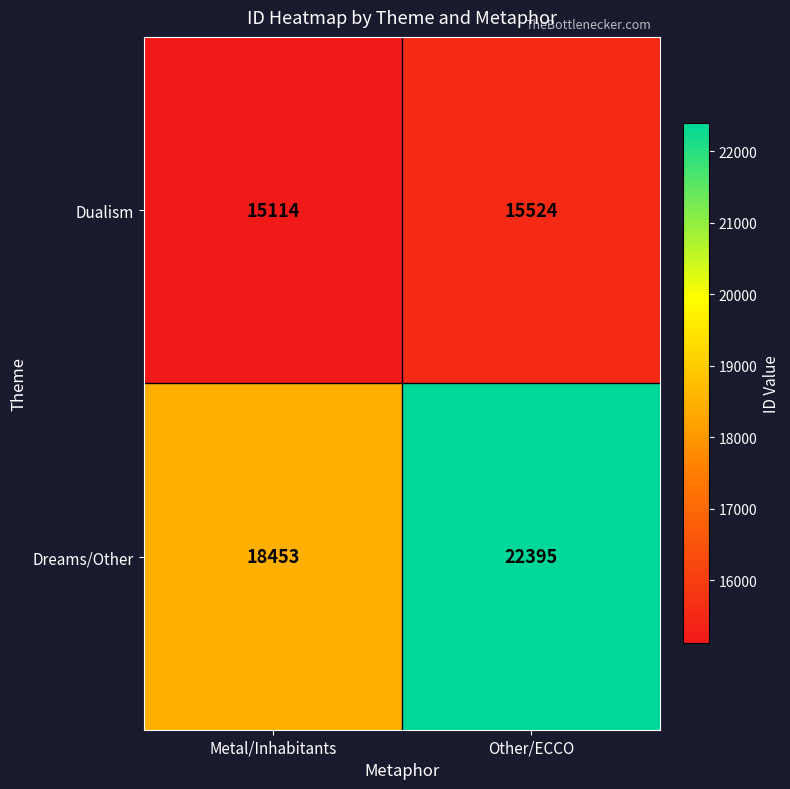

Reading left to right, what are all the values shown in this chart?

Dualism: 15114	15524
Dreams/Other: 18453	22395